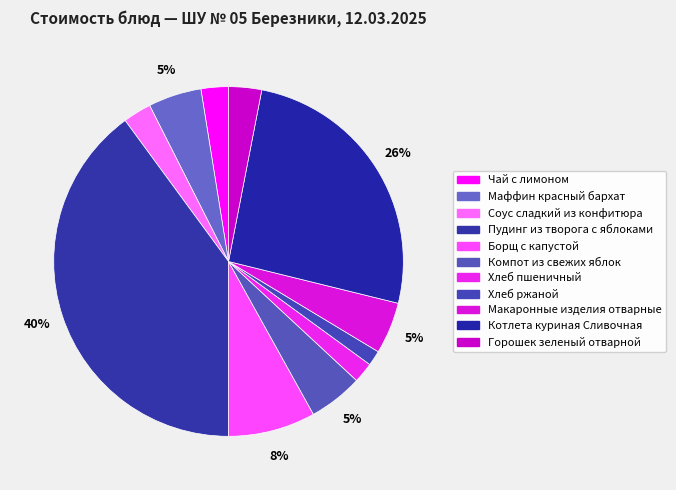

Which category has the biggest portion of the pie?

Пудинг из творога с яблоками